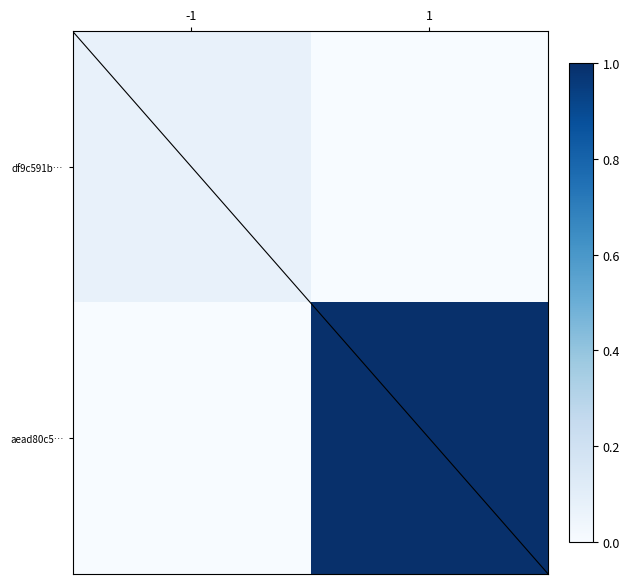

At how many categories does at least one series exceed 0?

2